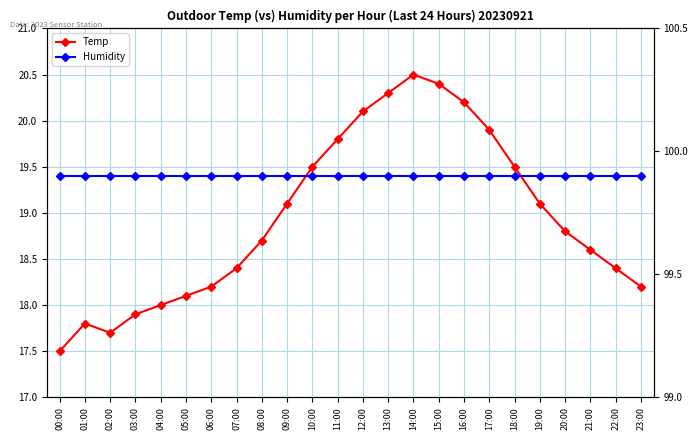

Which series has the largest total across all categories?

Humidity